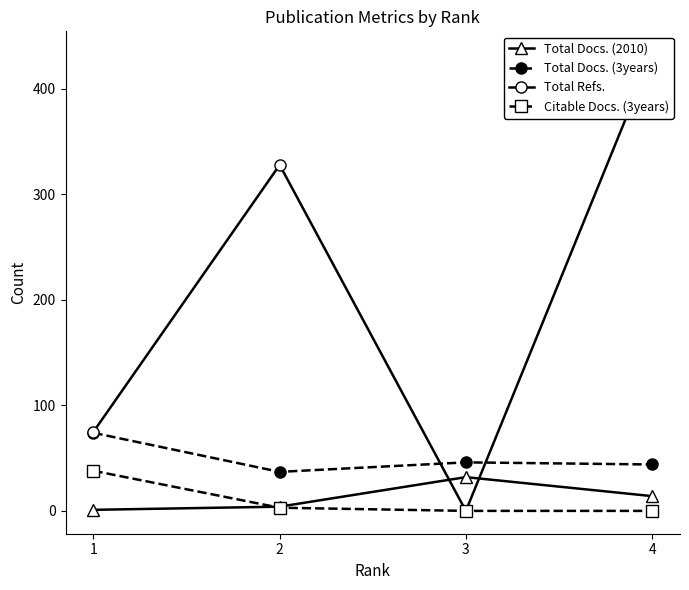

What is the highest value of the Total Docs. (2010) series?

32